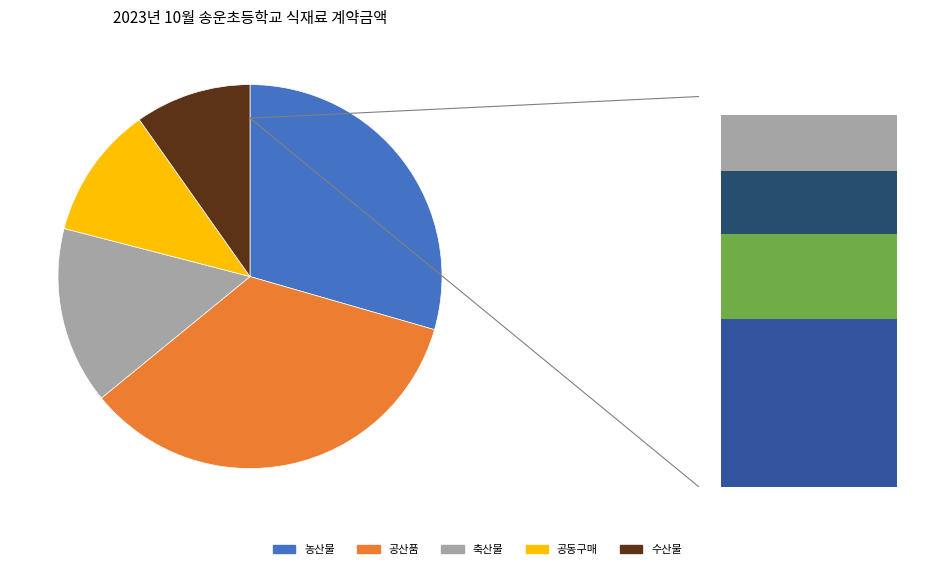

To the nearest percent, what percentage of the pie is 공동구매?

11%